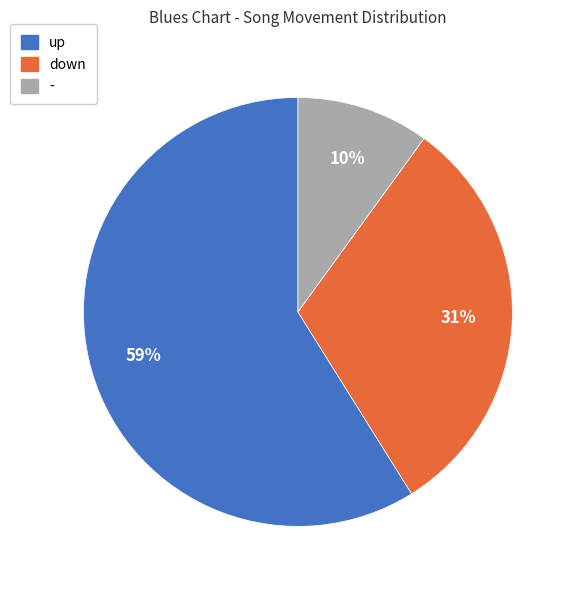

Do down and - together represent more than half of the pie?

No